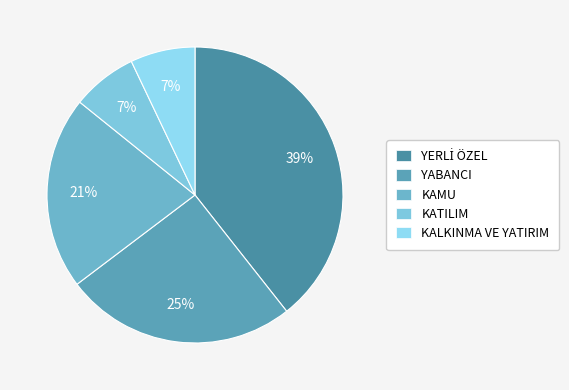

Count the number of slices in the pie.

5